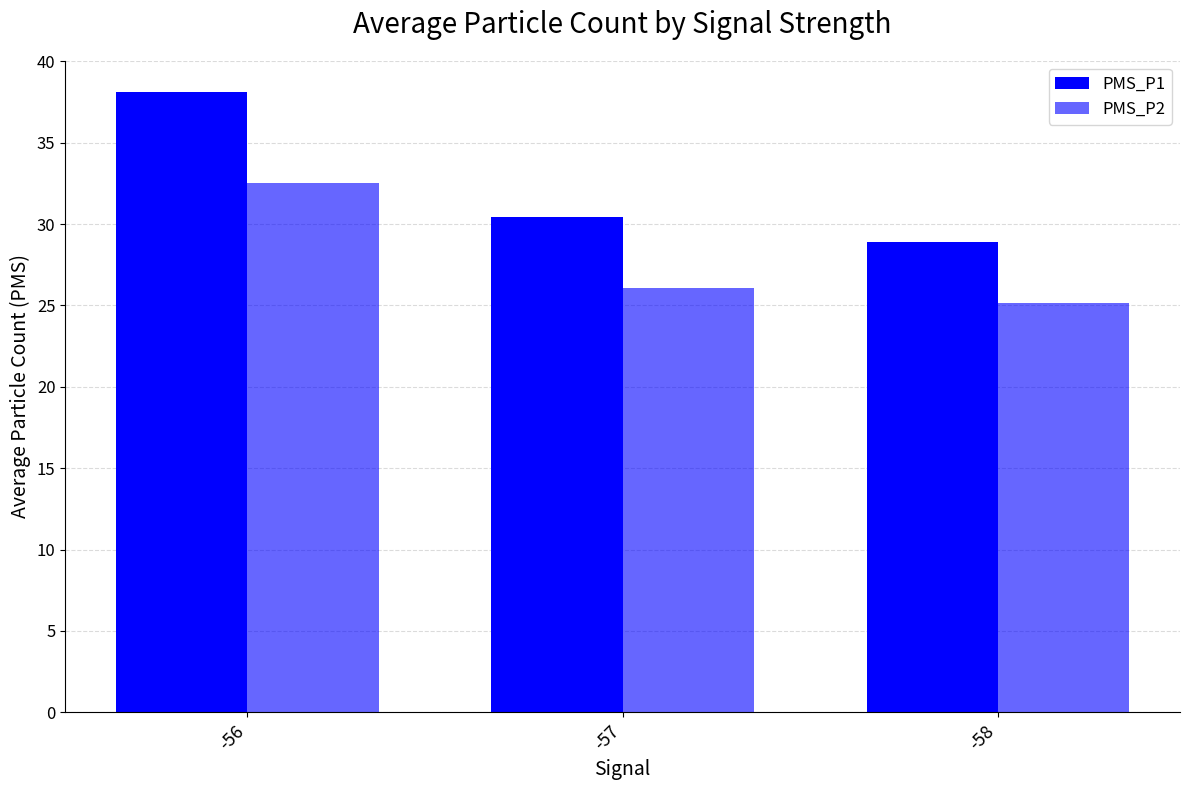

How many values in the PMS_P1 series are below 30?

1